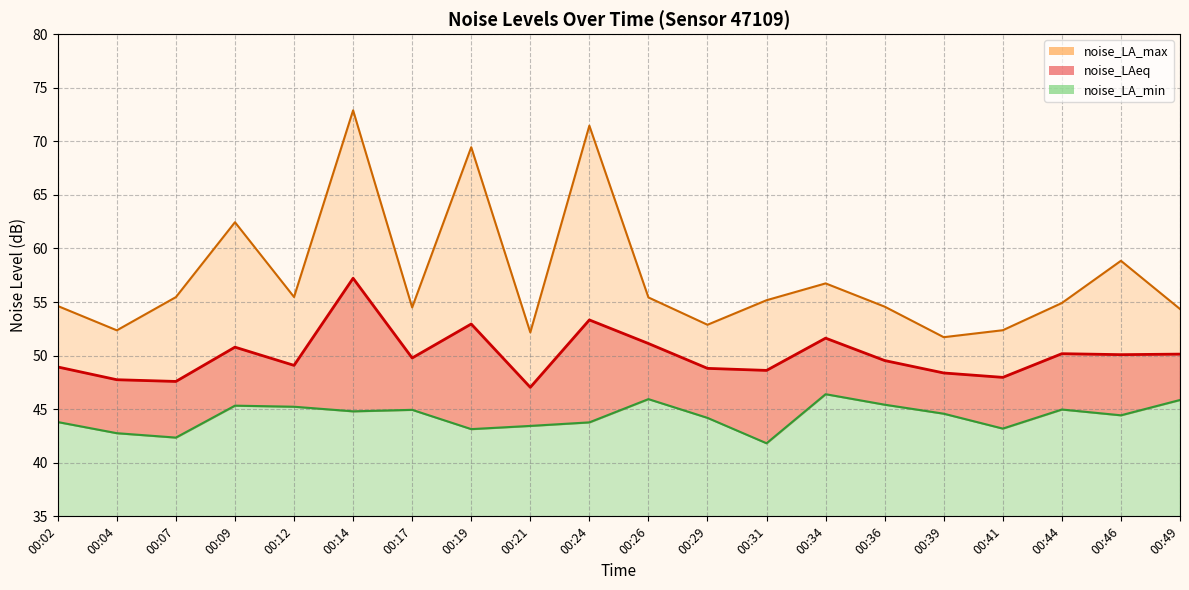

What is the value of the noise_LA_min point at the 20th from the left?

45.9